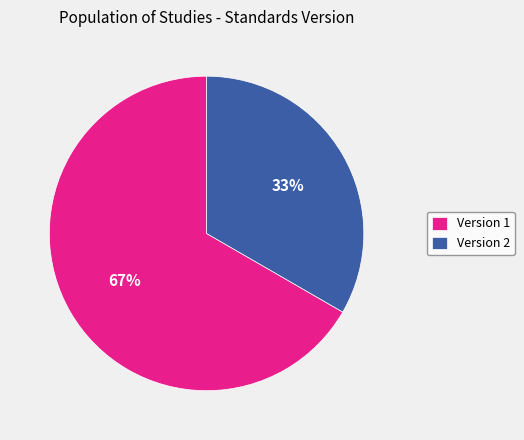

To the nearest percent, what is the average slice percentage?

50%